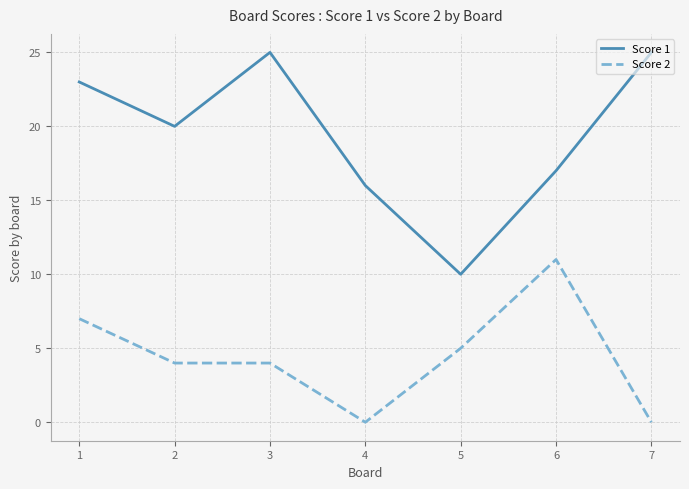

Rank the series at 4 from lowest to highest value.

Score 2, Score 1